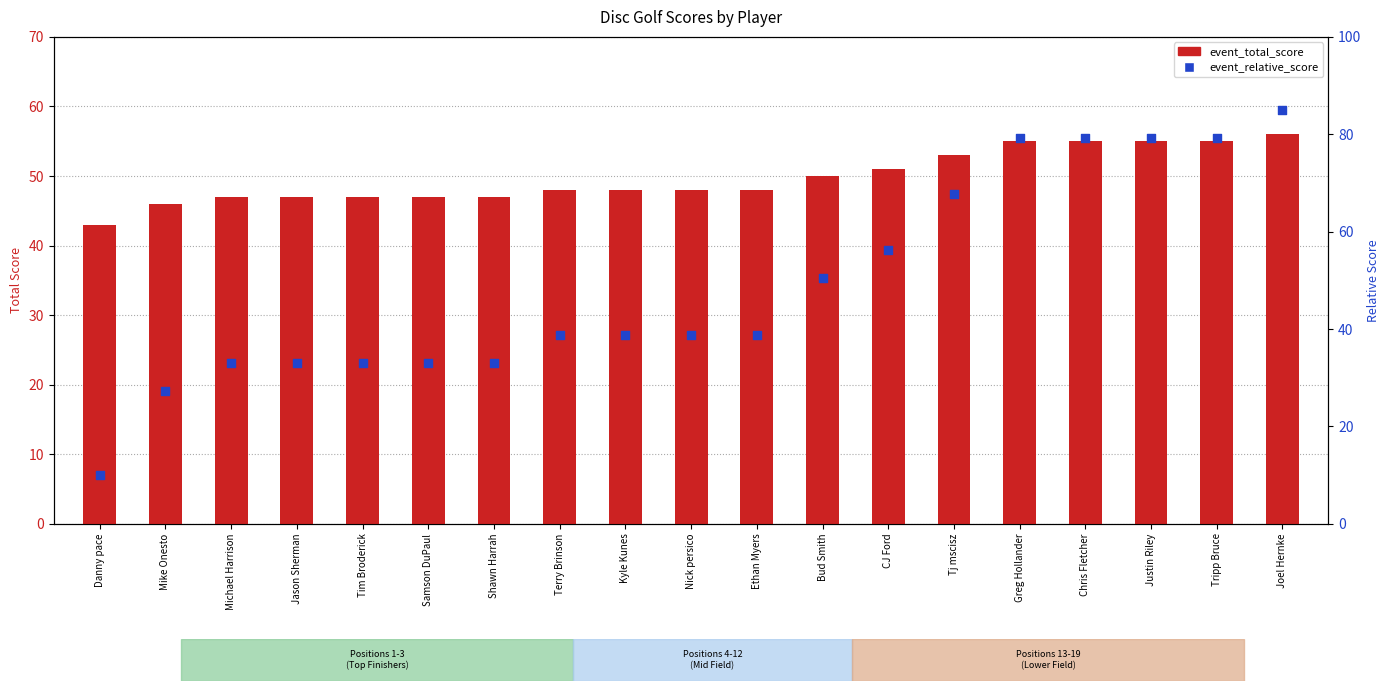

At which category is the sum across all series the highest?

Joel Hernke